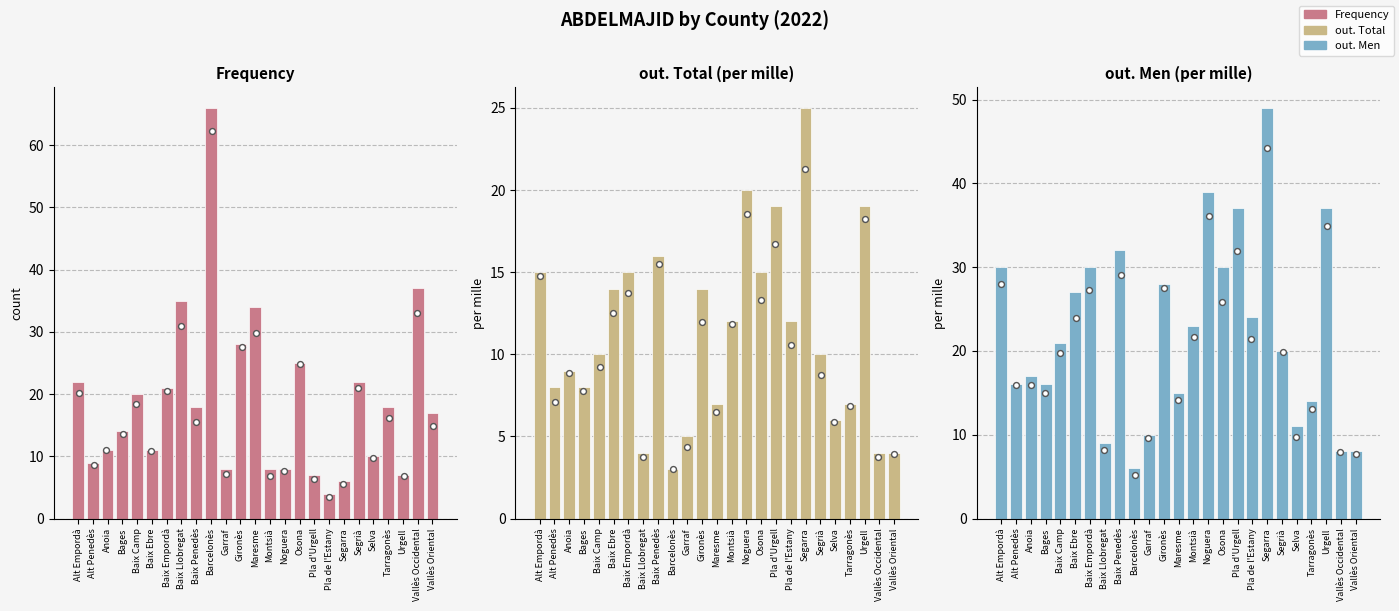

Which series contains the highest Y value?

Frequency